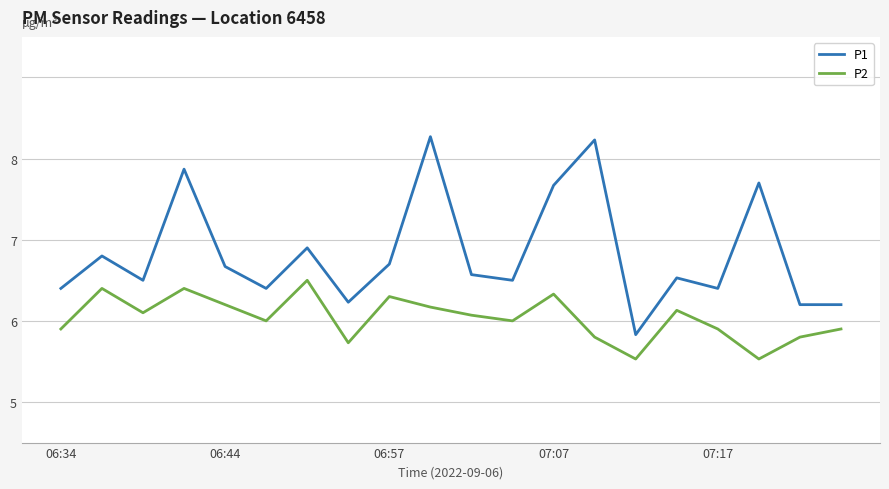

Does the chart display data point markers on the line(s)?

No